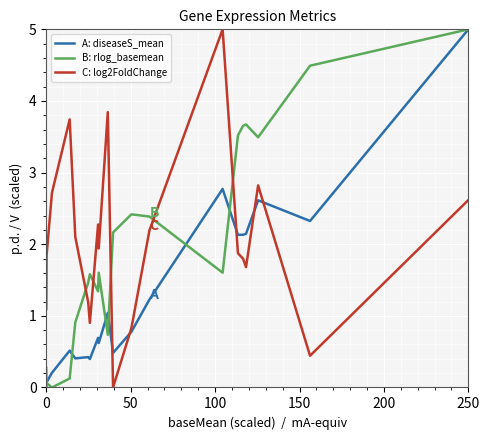

How many series are shown in this chart?

3